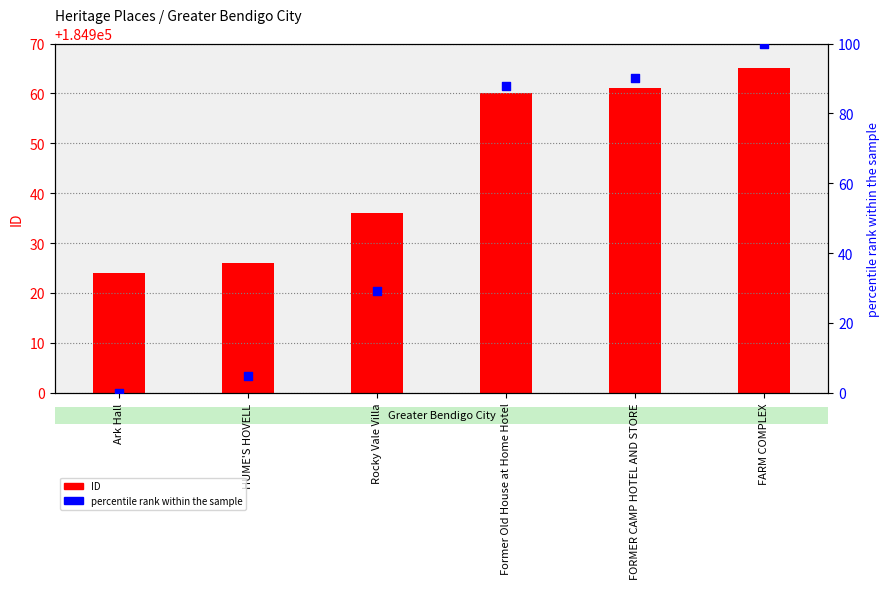

Is the value of percentile rank within the sample at HUME'S HOVELL greater than the value of ID at FARM COMPLEX?

No